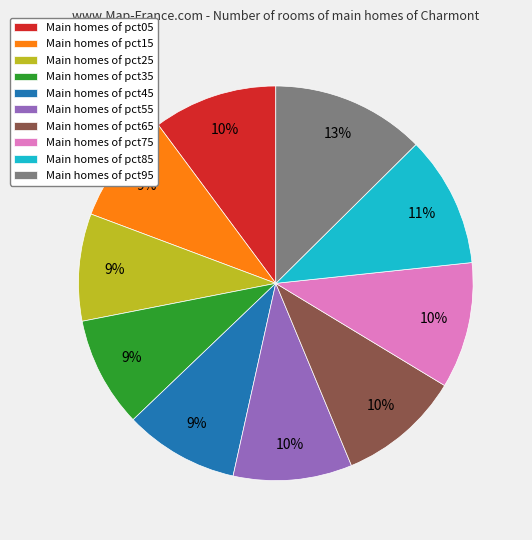

What is the largest slice in the pie chart?

Main homes of pct95